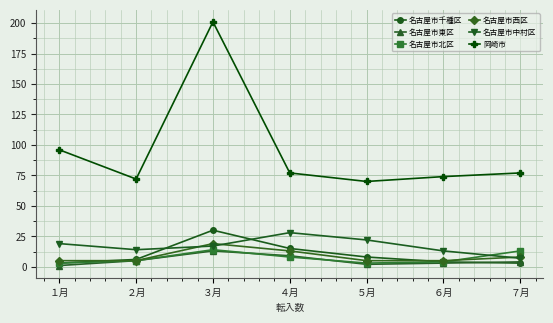

Reading right to left, transcribe all the data shown in this chart.

名古屋市千種区: ７月=3	６月=4	５月=8	４月=15	３月=30	２月=6	１月=3
名古屋市東区: ７月=4	６月=3	５月=2	４月=9	３月=13	２月=5	１月=1
名古屋市北区: ７月=13	６月=4	５月=3	４月=8	３月=14	２月=5	１月=3
名古屋市西区: ７月=8	６月=5	５月=5	４月=13	３月=19	２月=5	１月=5
名古屋市中村区: ７月=7	６月=13	５月=22	４月=28	３月=17	２月=14	１月=19
岡崎市: ７月=77	６月=74	５月=70	４月=77	３月=201	２月=72	１月=96